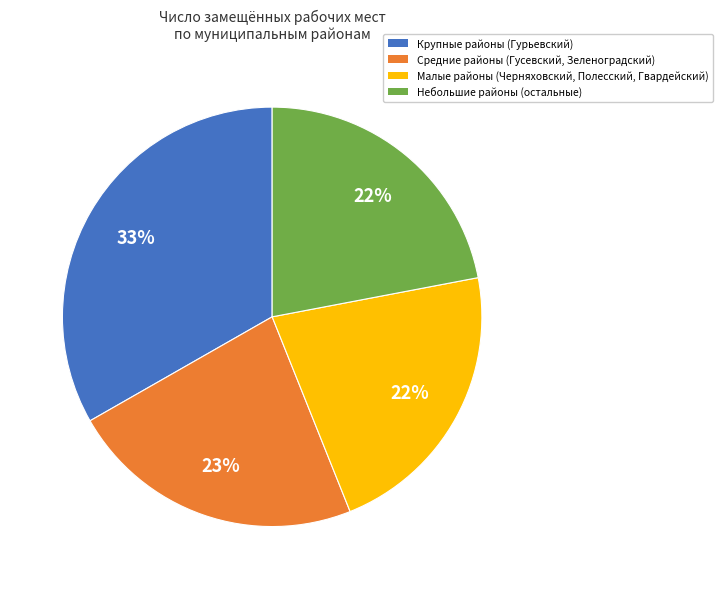

To the nearest percent, what is the difference between the largest and smallest slice percentages?

11%